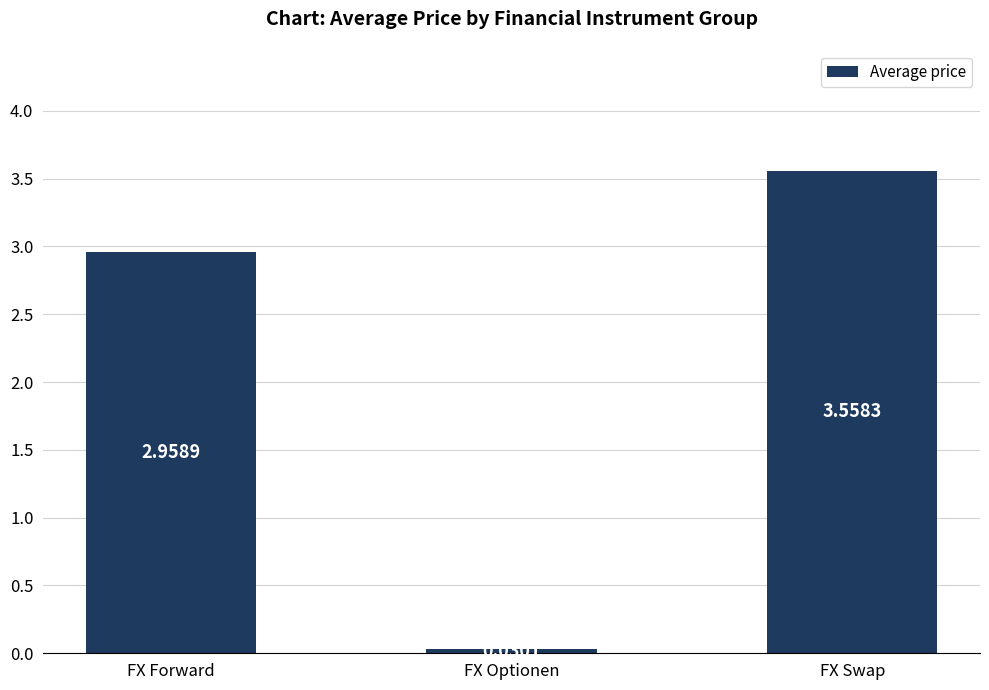

At which category does the chart reach its minimum across all series?

FX Optionen